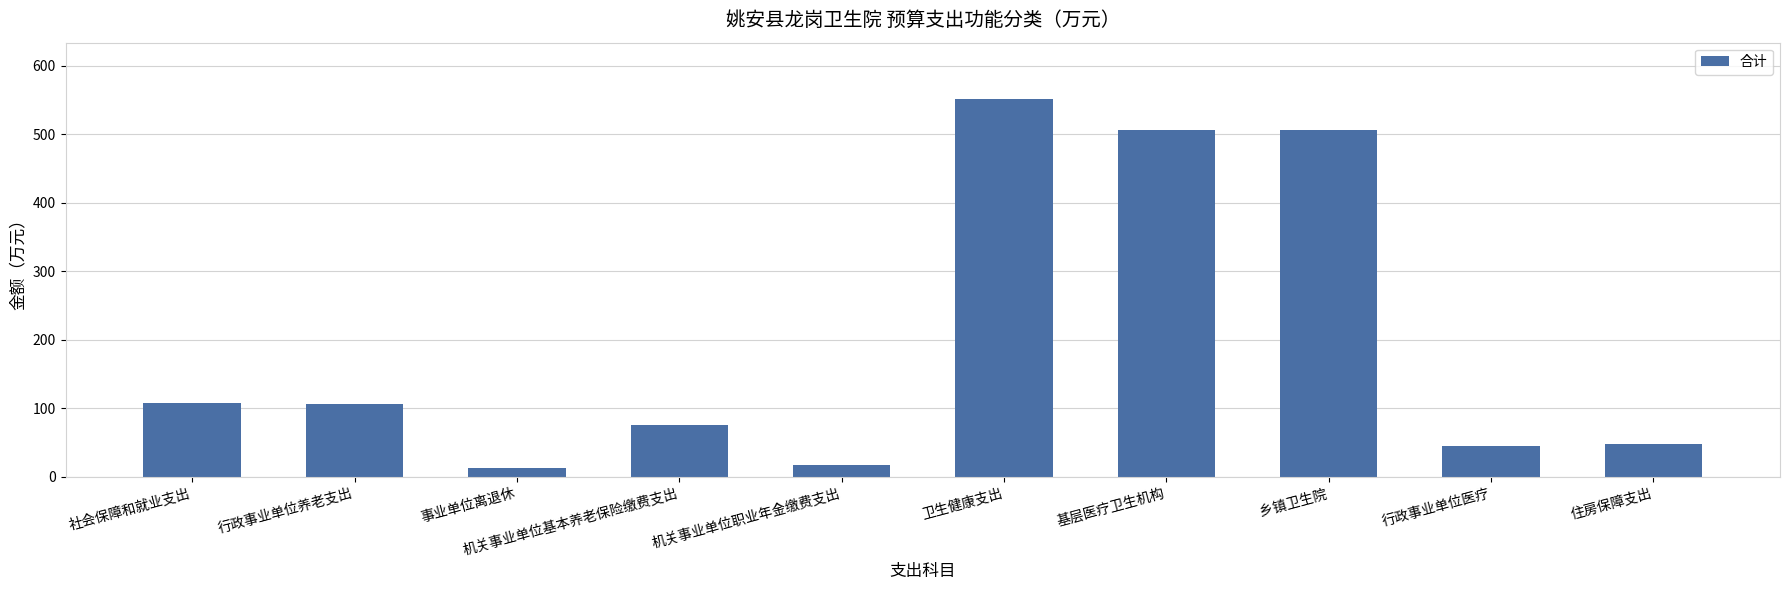

What is the approximate value at 卫生健康支出?

550.9